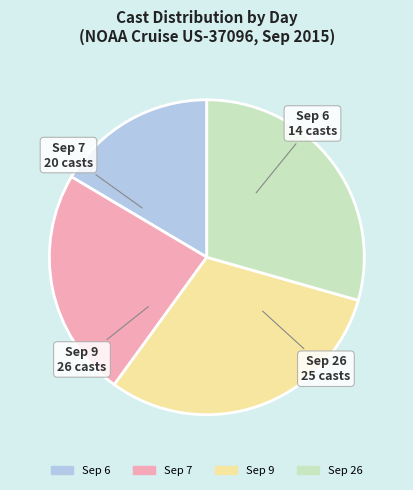

Does any single category account for the majority?

No